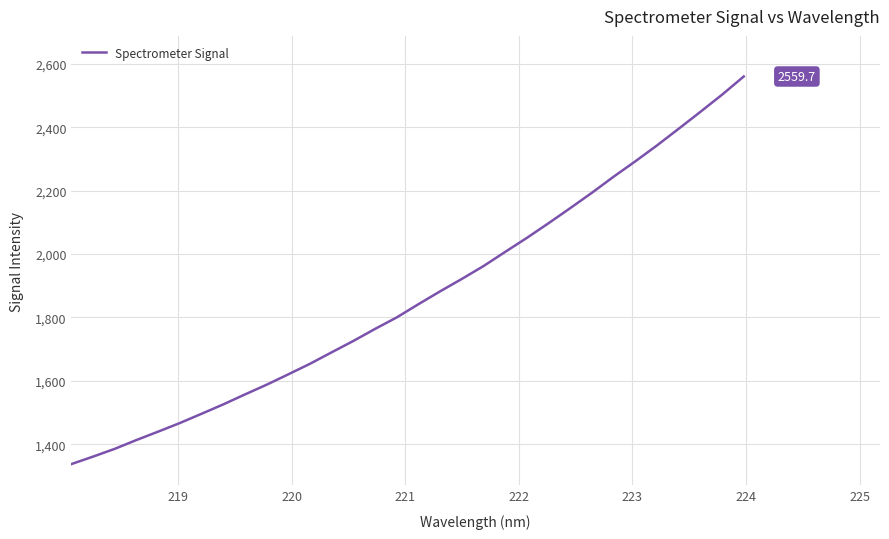

What is the minimum value shown in the chart?

1337.9